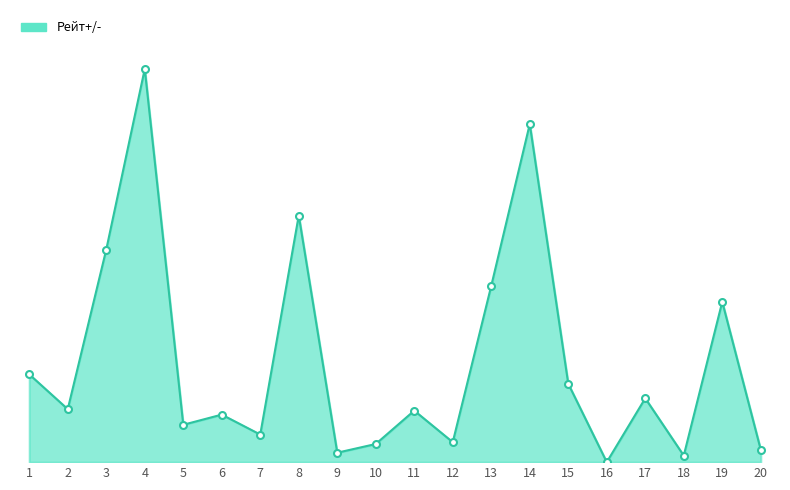

Does the chart have visible grid lines?

No